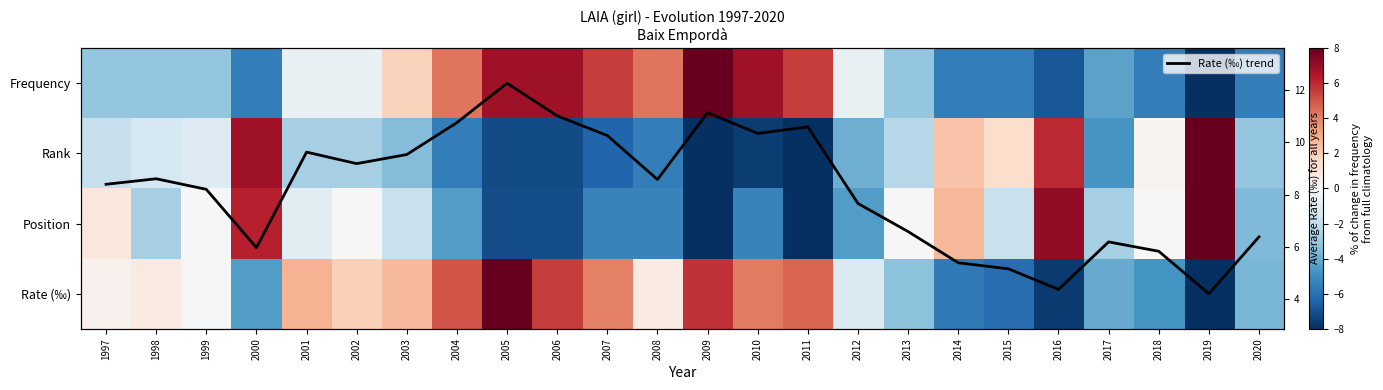

Count the number of data series in this chart.

5